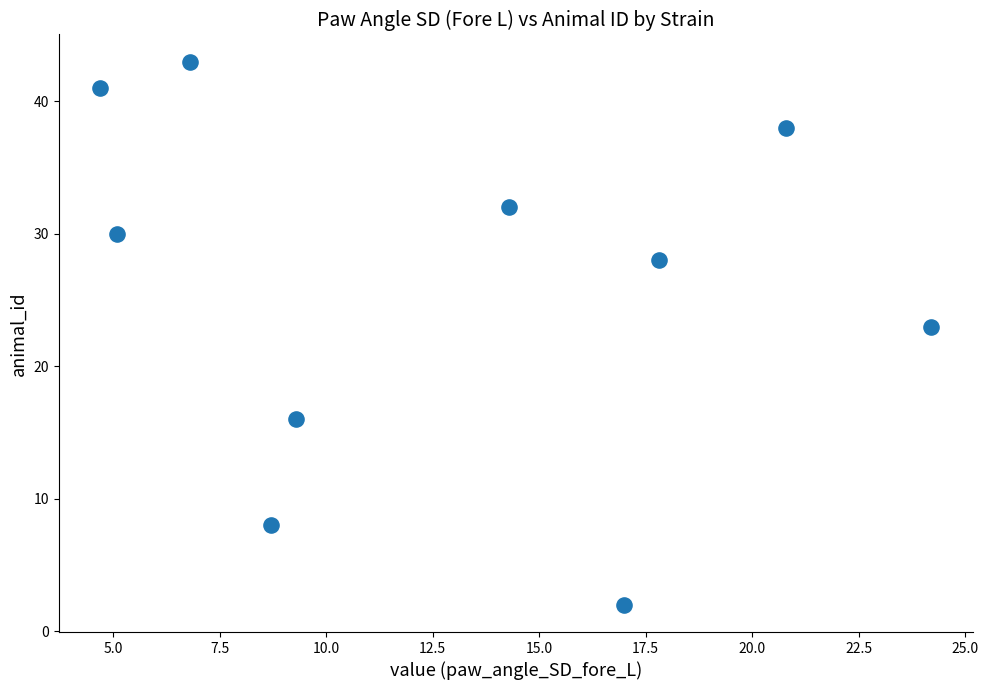

What Y value in the scatter plot is closest to 22?

23